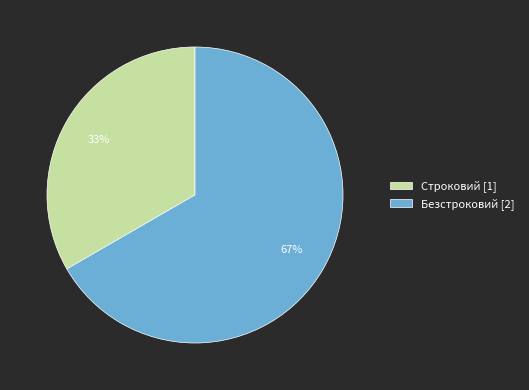

Approximately how many times larger is the value at Безстроковий compared to Строковий?

2.0